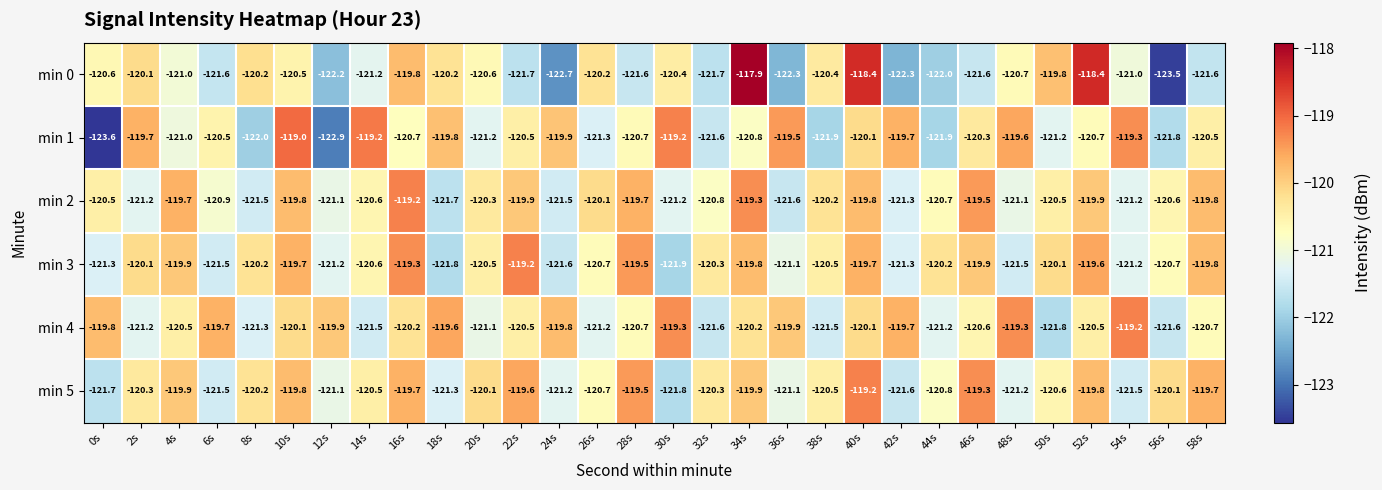

What is the average value of the min 2 series?

-120.5